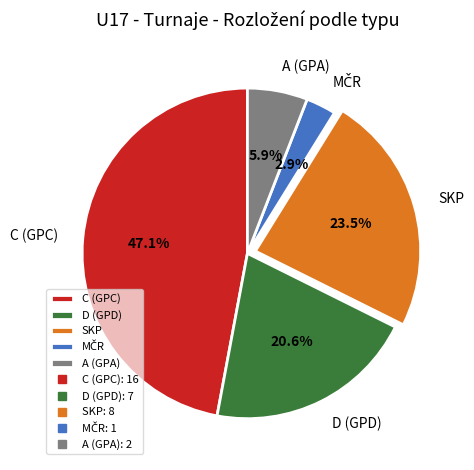

Is there any slice that represents more than half of the pie?

No